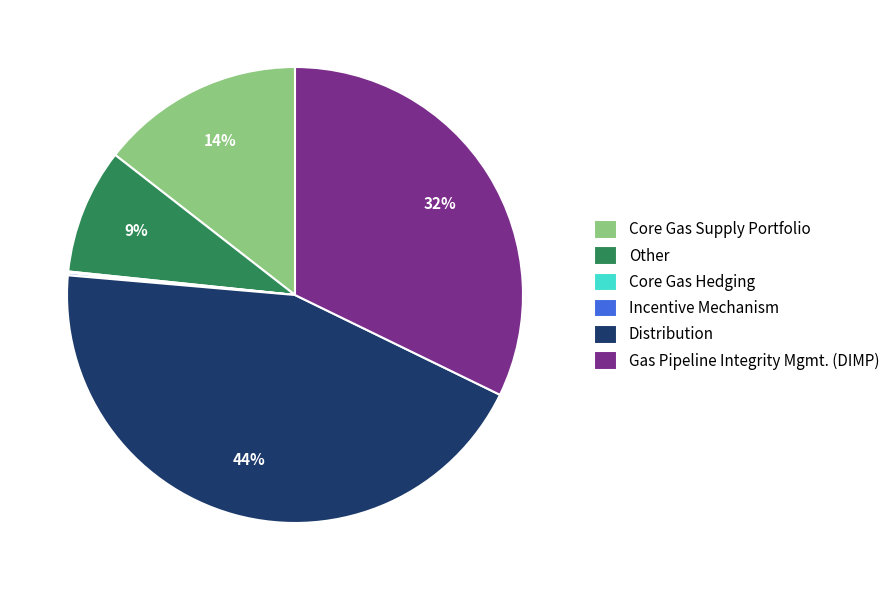

Does any single category account for the majority?

No